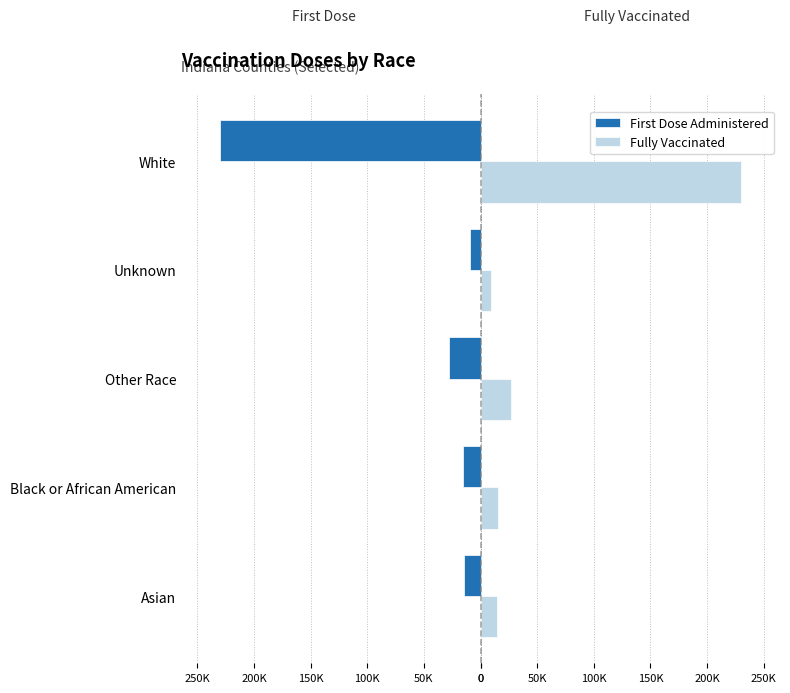

Reading right to left, transcribe all the data shown in this chart.

First Dose Administered: 200K=-229776	150K=-9429	100K=-27916	50K=-15795	0=-14867
Fully Vaccinated: 200K=229973	150K=9049	100K=26510	50K=15200	0=14888